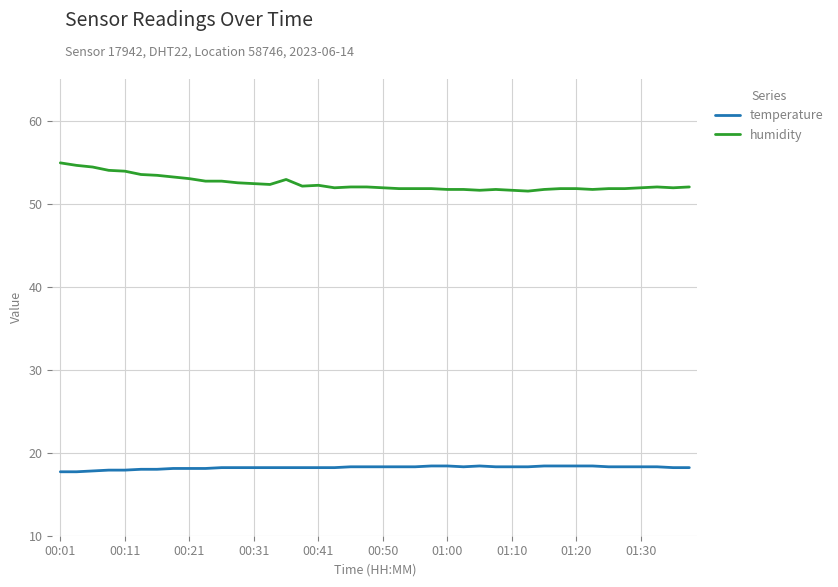

What is the difference between the maximum and minimum values in the humidity series?

3.4